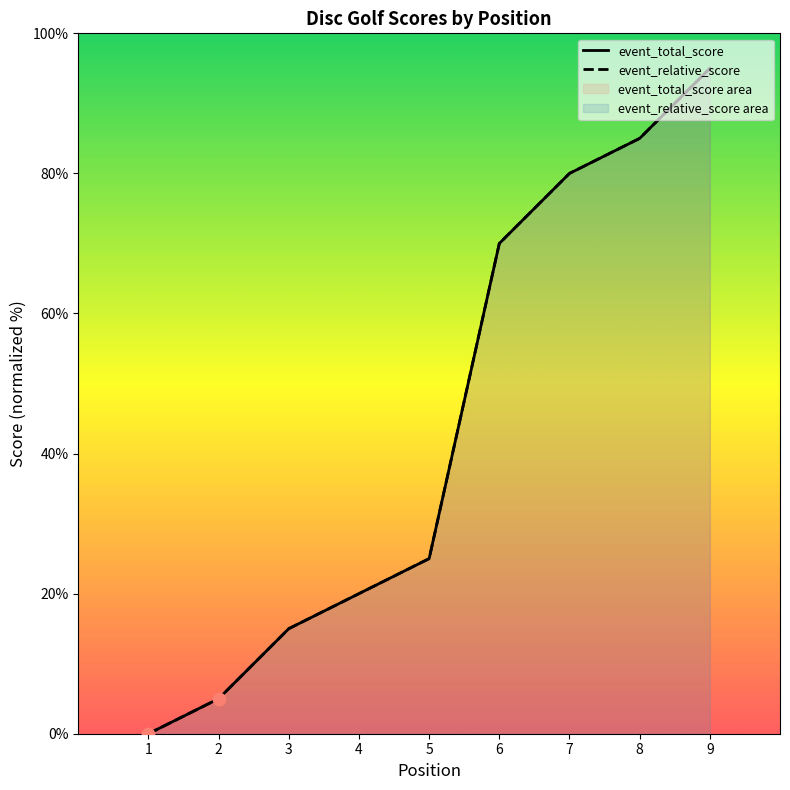

Which series has the widest spread of Y values?

event_total_score